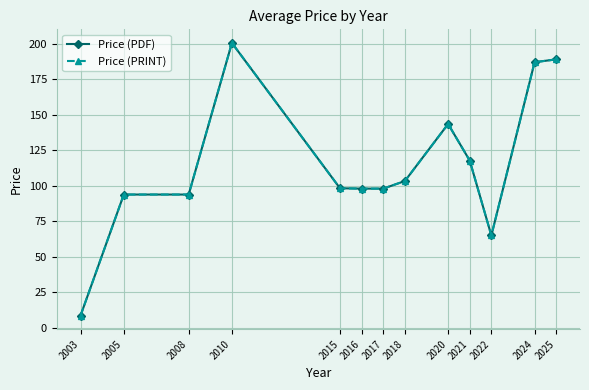

What is the value of the Price (PDF) point at the 10th from the left?

117.8